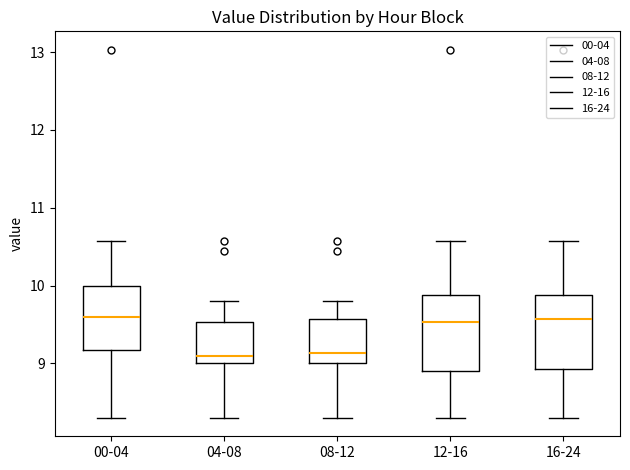

Reading left to right, read every box against the y-axis: the position of its median line, the range the box covers, and the ends of its whiskers. The values are not printed on the chart, so give them approximately, as read against the axis.

00-04: median 9.6, box 9.2 to 10.0, whiskers 8.3 to 10.6
04-08: median 9.1, box 9.0 to 9.5, whiskers 8.3 to 9.8
08-12: median 9.1, box 9.0 to 9.6, whiskers 8.3 to 9.8
12-16: median 9.5, box 8.9 to 9.9, whiskers 8.3 to 10.6
16-24: median 9.6, box 8.9 to 9.9, whiskers 8.3 to 10.6